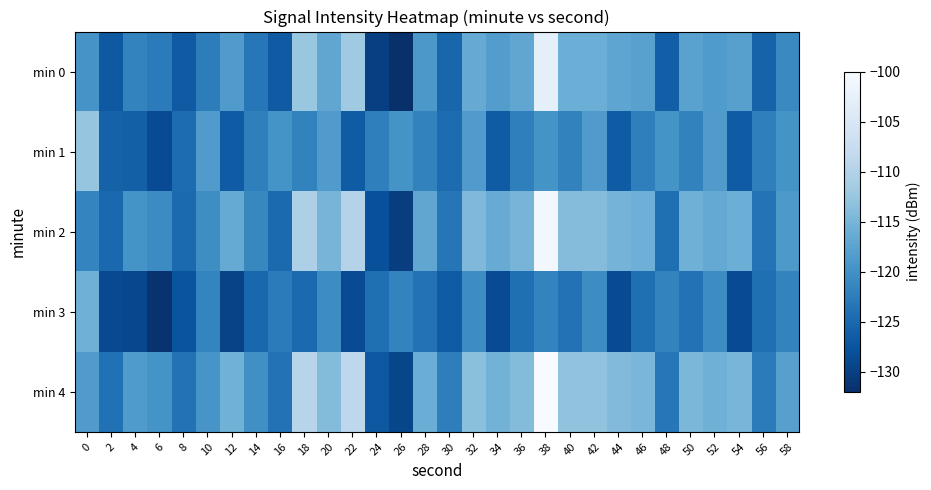

Reading right to left, list all the values displayed in this chart.

min 0: 58=-121.0	56=-125.7	54=-117.9	52=-118.7	50=-117.7	48=-126.1	46=-117.8	44=-117.2	42=-115.9	40=-116.0	38=-103.0	36=-117.1	34=-118.3	32=-116.5	30=-125.3	28=-119.1	26=-132.1	24=-130.1	22=-111.9	20=-117.0	18=-112.5	16=-126.8	14=-123.2	12=-118.5	10=-122.4	8=-126.8	6=-122.7	4=-121.7	2=-127.0	0=-119.5
min 1: 58=-119.7	56=-122.2	54=-126.6	52=-118.6	50=-121.8	48=-119.7	46=-122.2	44=-126.6	42=-118.6	40=-121.8	38=-119.7	36=-122.2	34=-126.6	32=-118.6	30=-124.6	28=-121.8	26=-119.7	24=-122.2	22=-126.6	20=-118.6	18=-121.8	16=-119.7	14=-122.2	12=-126.6	10=-118.6	8=-124.6	6=-128.5	4=-126.1	2=-125.8	0=-112.7
min 2: 58=-119.0	56=-123.7	54=-115.9	52=-116.7	50=-115.7	48=-124.1	46=-115.8	44=-115.2	42=-113.9	40=-114.0	38=-101.0	36=-115.1	34=-116.3	32=-114.5	30=-123.3	28=-117.1	26=-130.1	24=-128.1	22=-109.9	20=-115.0	18=-110.5	16=-124.8	14=-121.2	12=-116.5	10=-120.4	8=-124.8	6=-120.7	4=-119.7	2=-125.0	0=-121.5
min 3: 58=-121.7	56=-124.2	54=-128.6	52=-120.6	50=-123.8	48=-121.7	46=-124.2	44=-128.6	42=-120.6	40=-123.8	38=-121.7	36=-124.2	34=-128.6	32=-120.6	30=-126.6	28=-123.8	26=-121.7	24=-124.2	22=-128.6	20=-120.6	18=-124.8	16=-122.7	14=-125.2	12=-129.6	10=-121.6	8=-127.6	6=-131.5	4=-129.1	2=-128.8	0=-115.7
min 4: 58=-118.0	56=-122.7	54=-114.9	52=-115.7	50=-114.7	48=-123.1	46=-114.8	44=-114.2	42=-112.9	40=-113.0	38=-100.0	36=-114.1	34=-115.3	32=-113.5	30=-122.3	28=-116.1	26=-129.1	24=-127.1	22=-108.9	20=-114.0	18=-109.5	16=-123.8	14=-120.2	12=-115.5	10=-119.4	8=-123.8	6=-119.7	4=-118.7	2=-124.0	0=-118.5